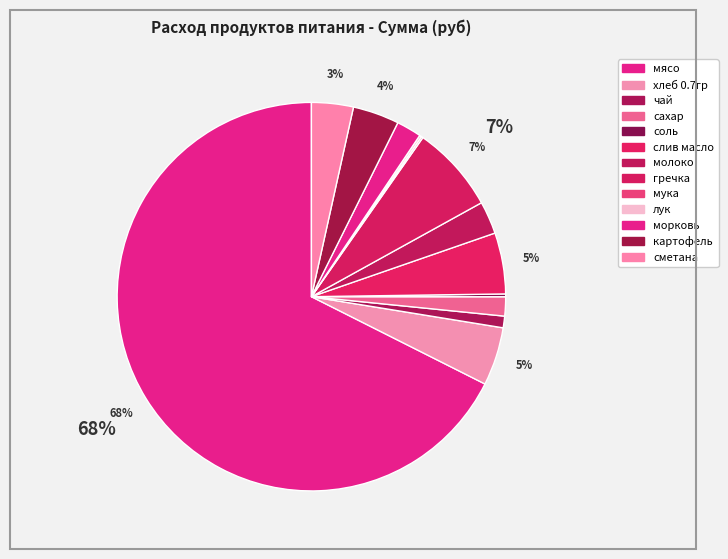

What is the largest slice in the pie chart?

мясо